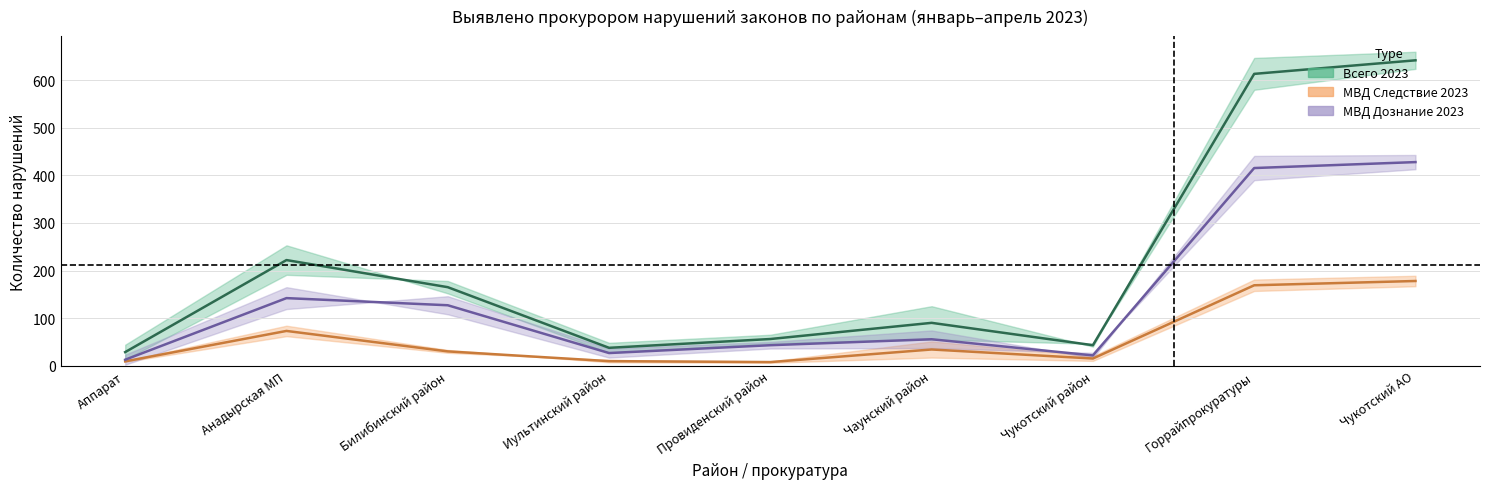

At which category is the sum across all series the highest?

Чукотский АО